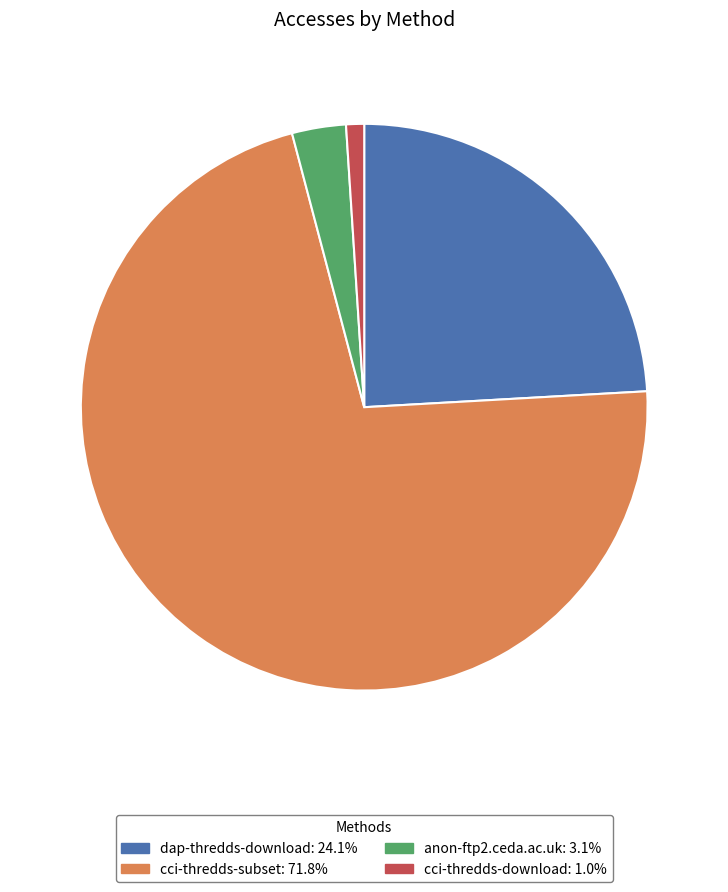

True or false: cci-thredds-download accounts for 1% of the total.

True